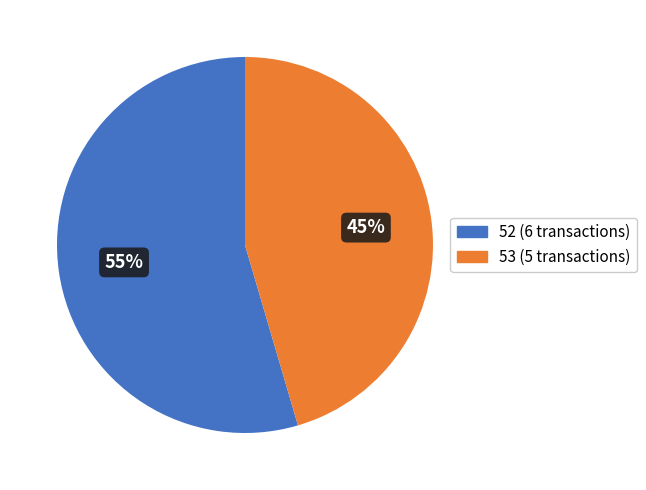

Which slice is the largest?

52